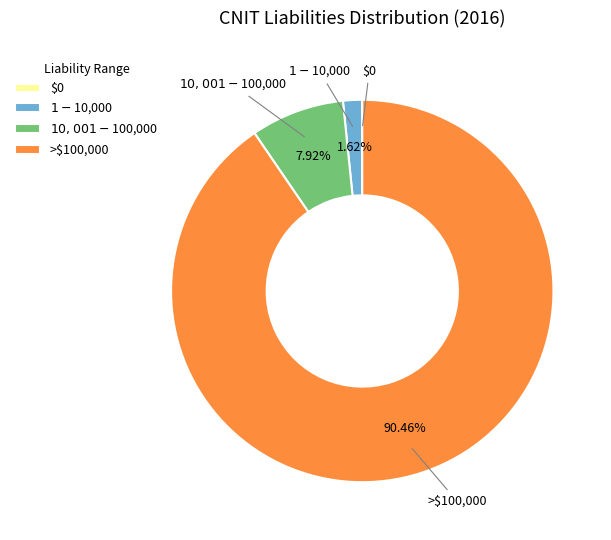

Which category accounts for the majority?

>$100,000